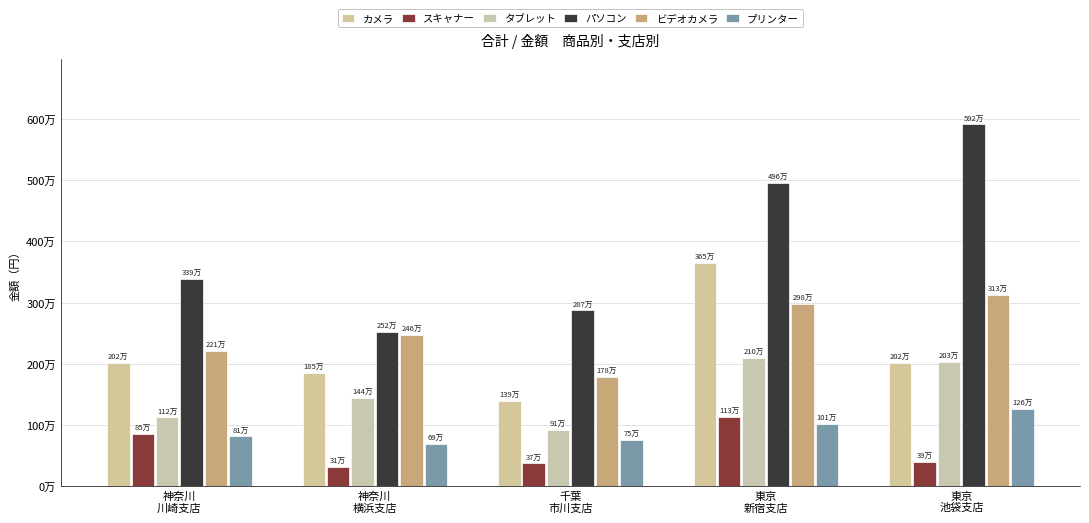

True or false: ビデオカメラ has a value of 1785000 at 千葉
市川支店.

True